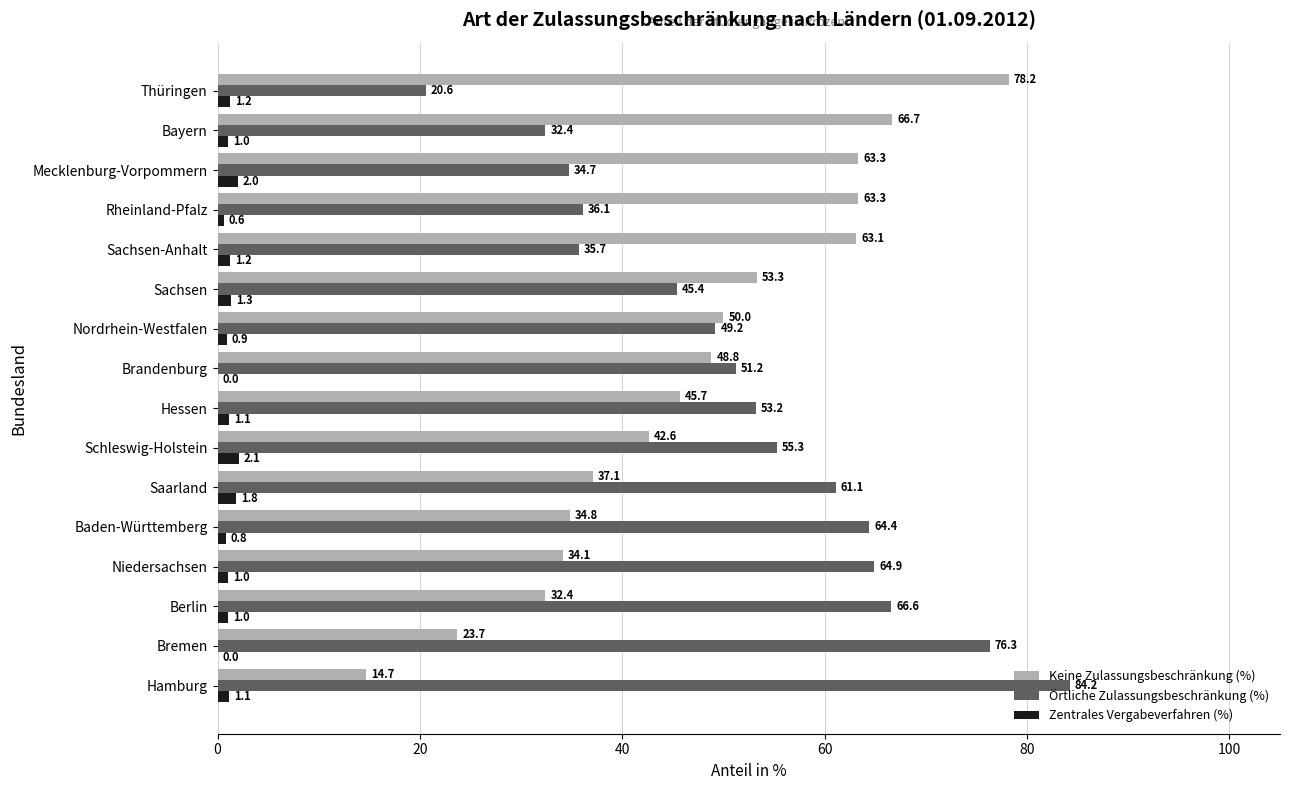

What is the sum of all Örtliche Zulassungsbeschränkung (%) values?

831.3